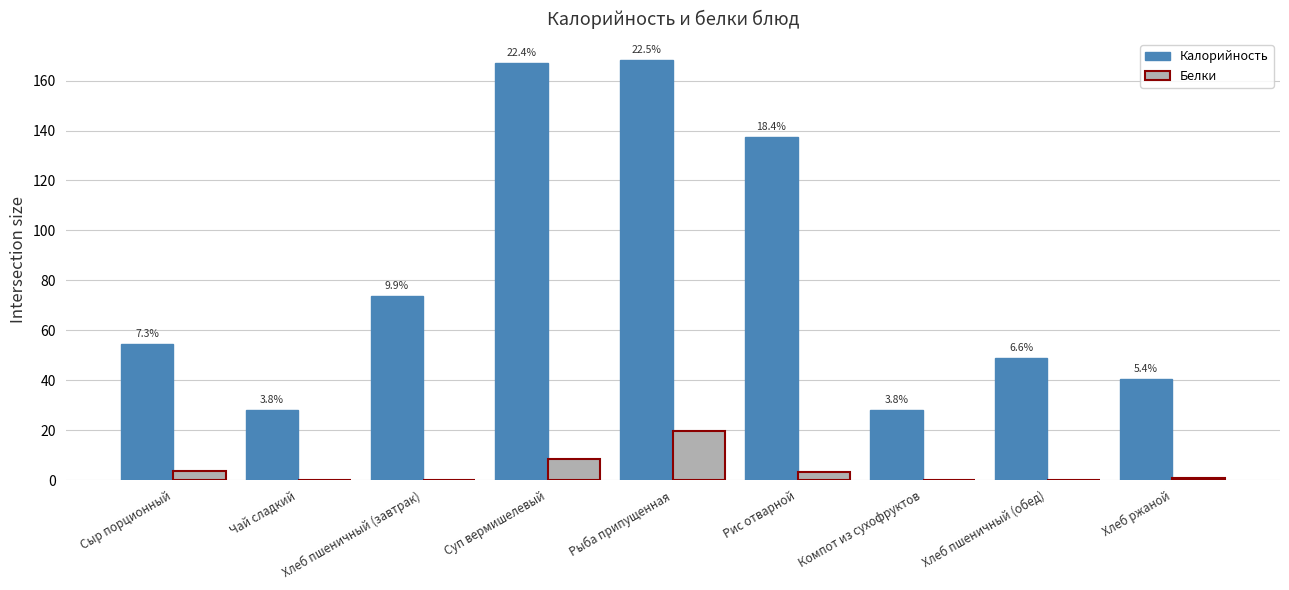

Are the bars grouped side by side (vs. stacked)?

Yes